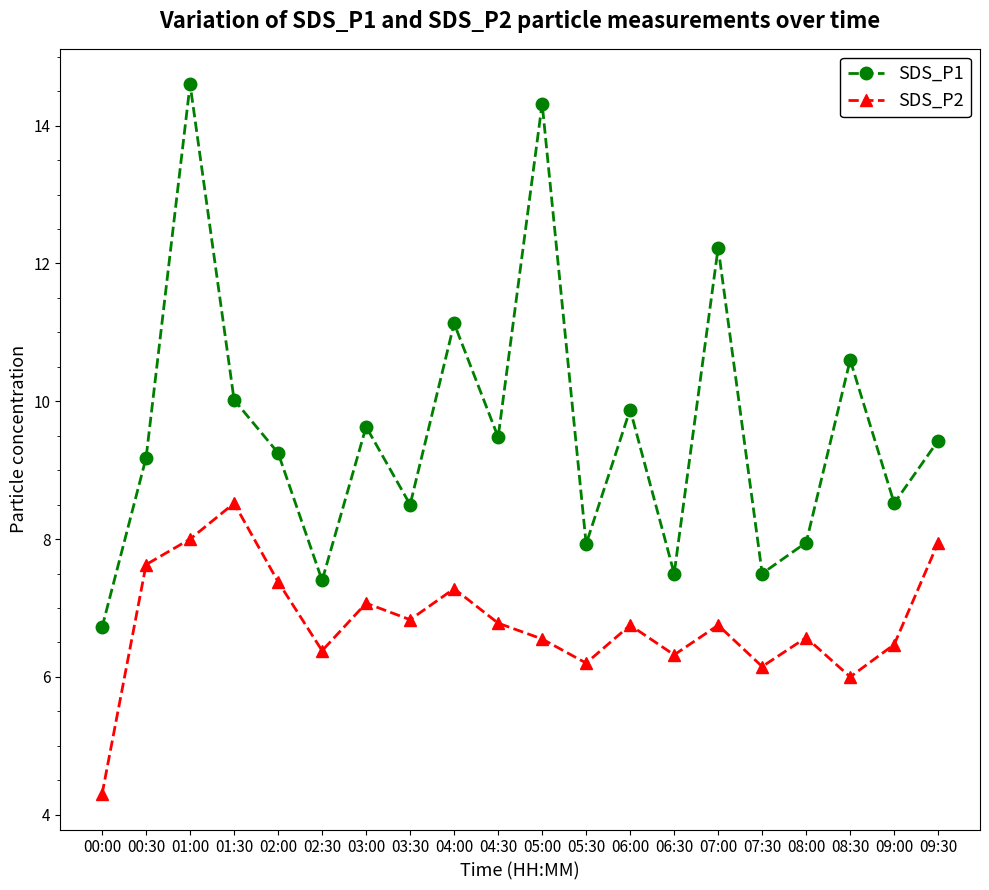

What is the difference between the maximum and minimum values in the SDS_P1 series?

7.9